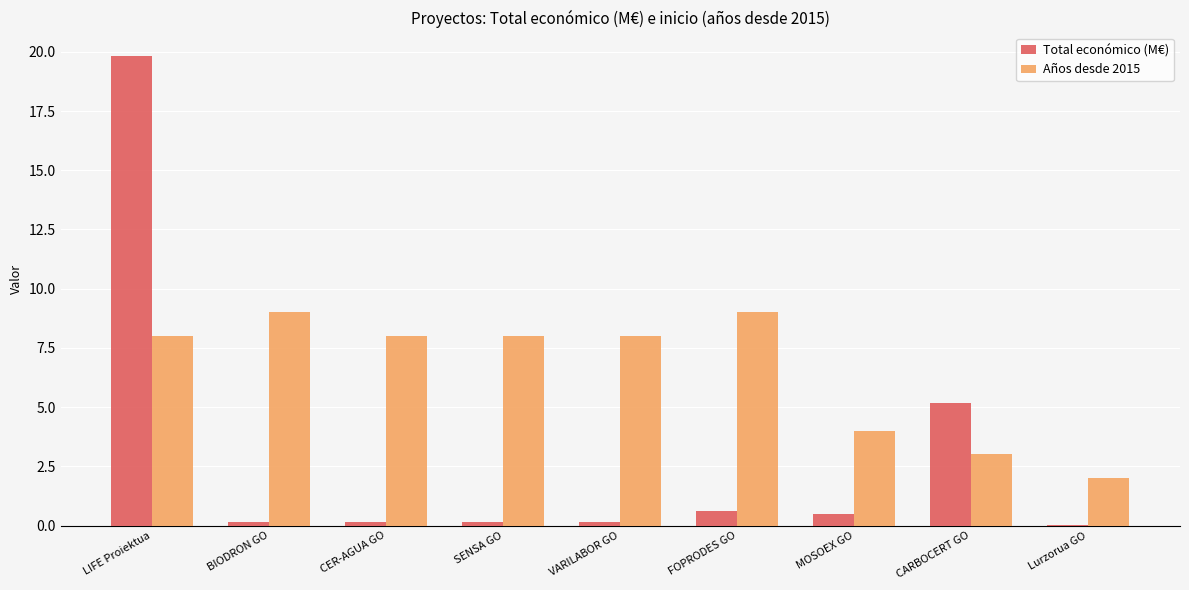

The Años desde 2015 series shows 8.0 at CER-AGUA GO. True or false?

True